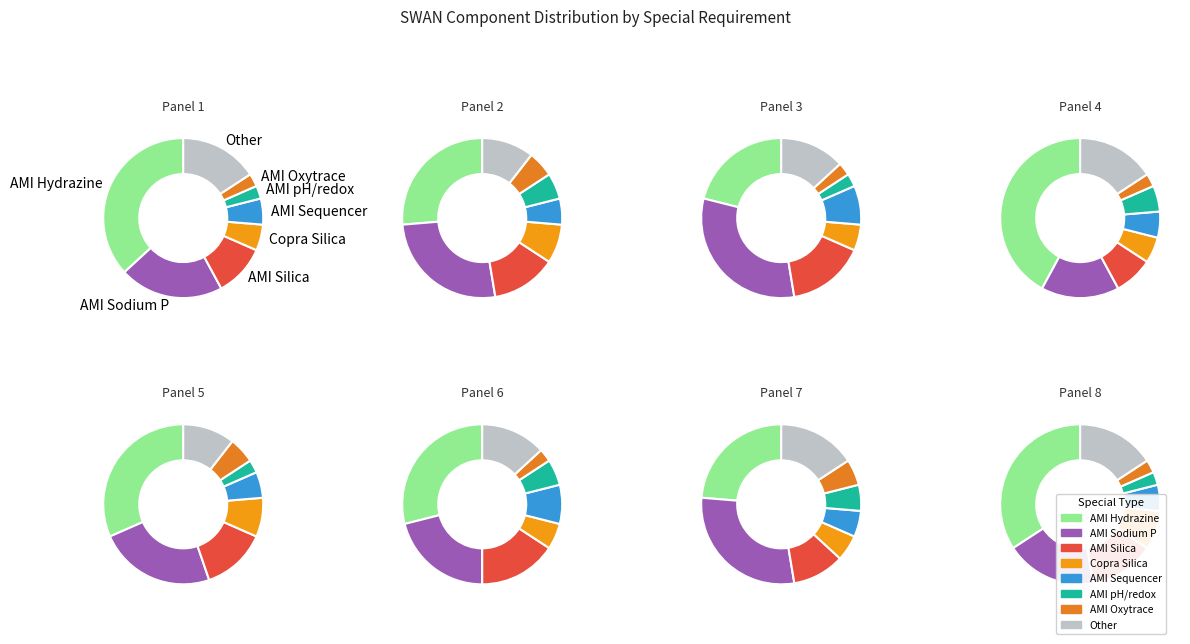

To the nearest percent, what is the difference between the largest and smallest slice percentages?

34%